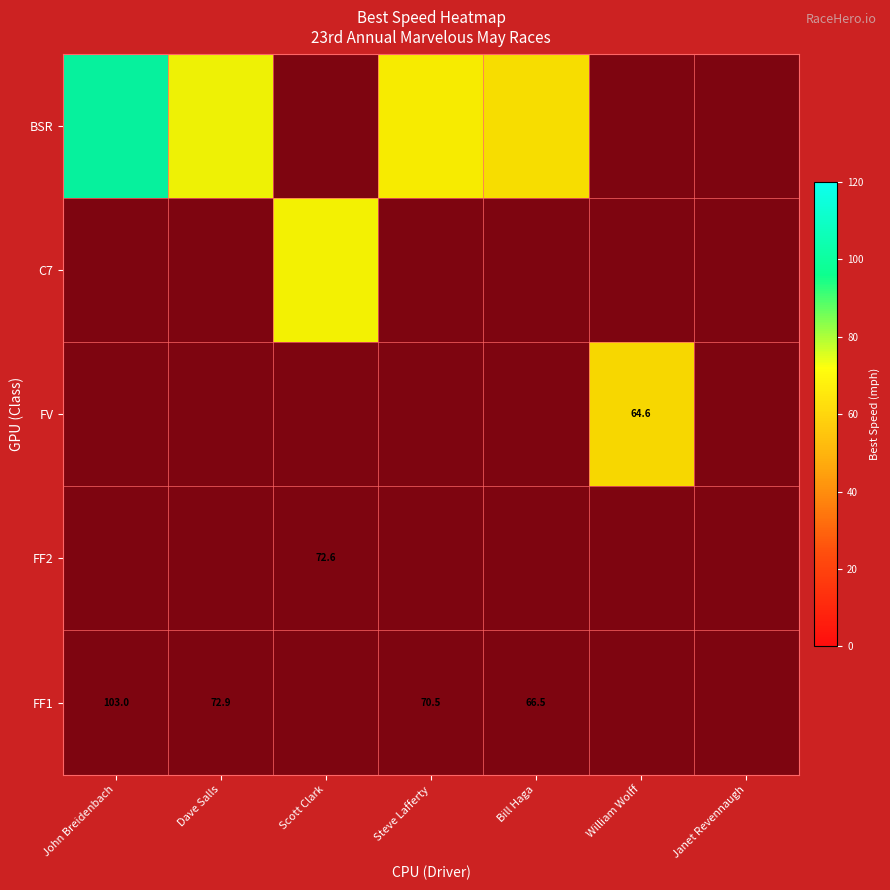

Which category has the highest value across all series?

John Breidenbach